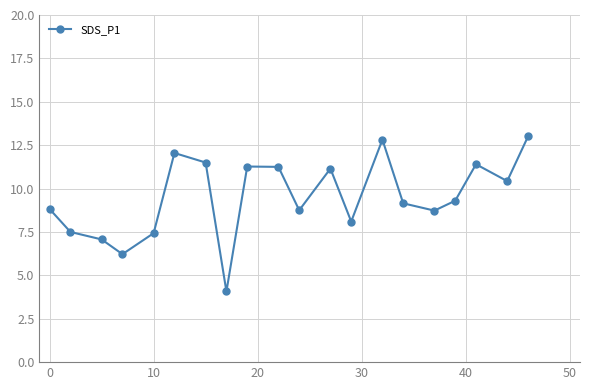

How many values exceed 9?

11